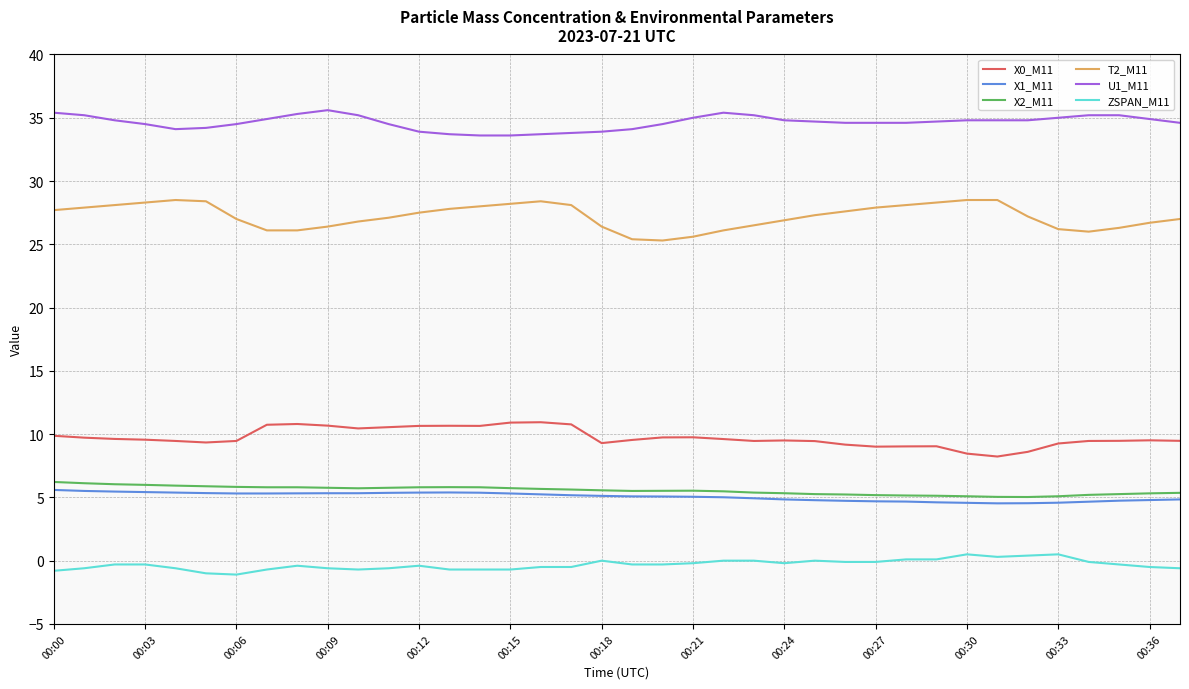

Which series has the largest total across all categories?

U1_M11